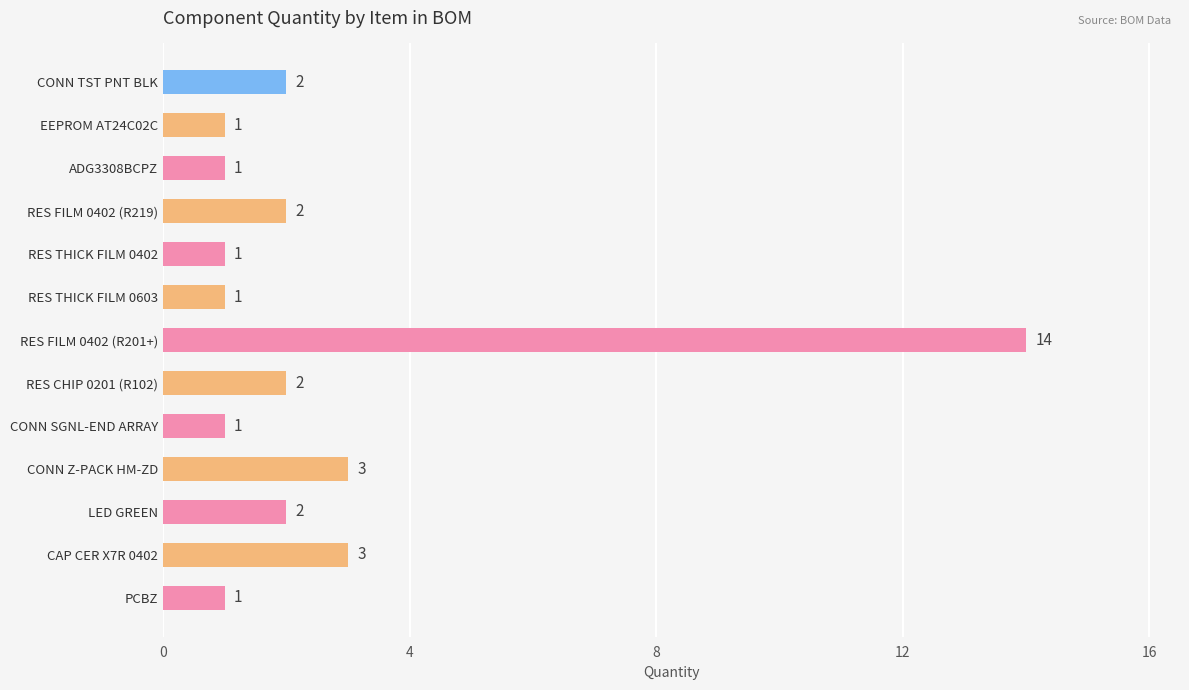

What is the difference between the maximum and second lowest values?

13